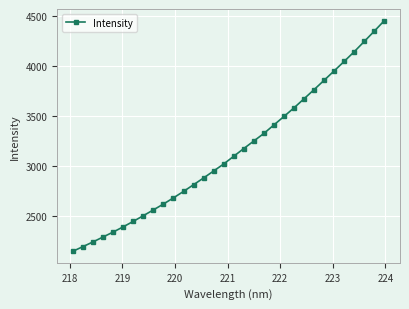

What is the difference between the maximum and second lowest values?

2266.7